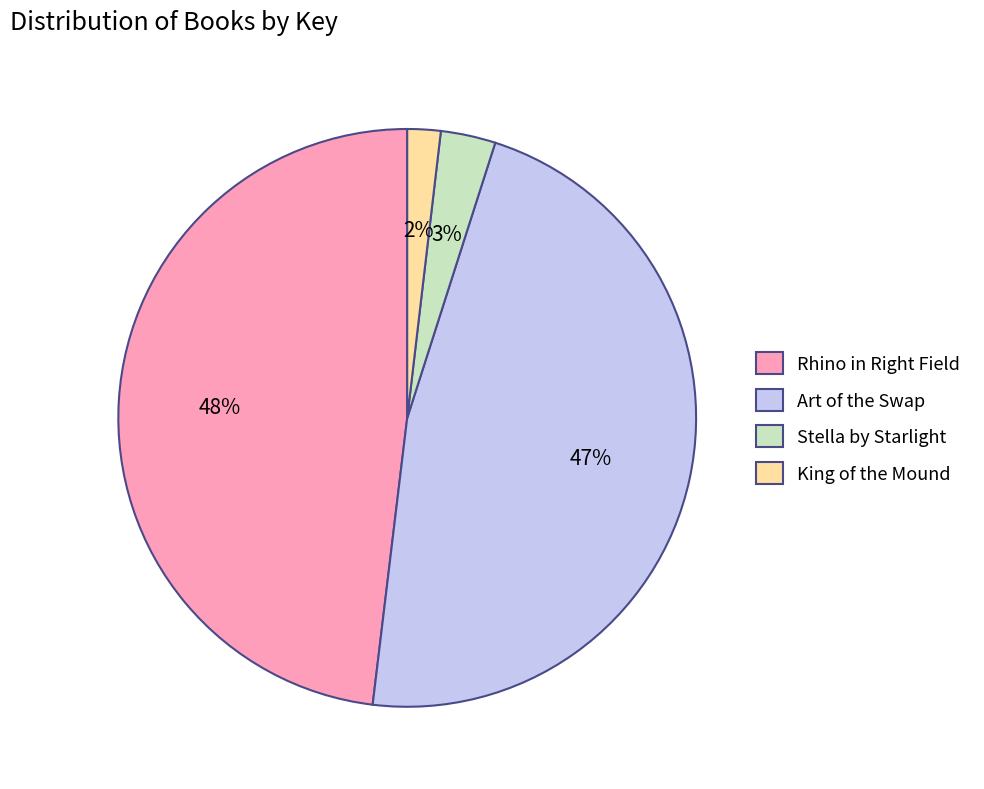

What percentage is the King of the Mound slice, to the nearest percent?

2%